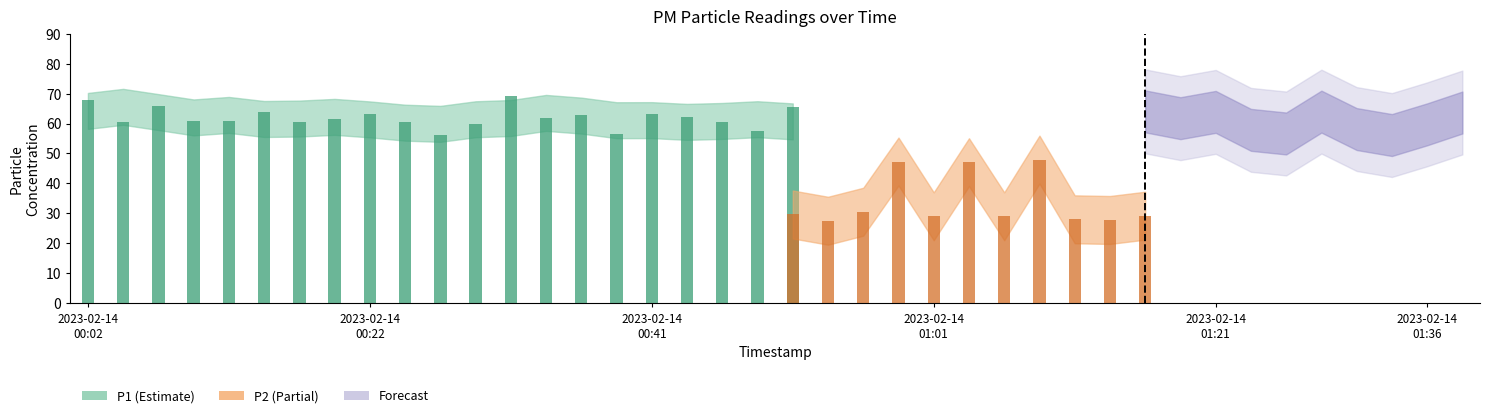

At which label is P1 closest to 62?

2023-02-14T00:34